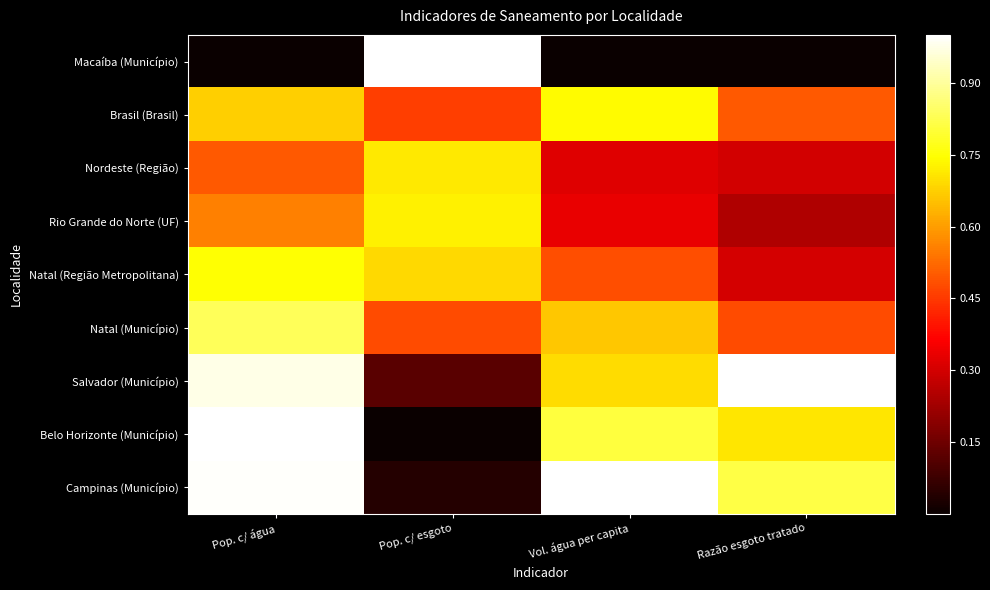

Reading right to left, what are all the values shown in this chart?

Macaíba (Município): Razão esgoto tratado=0.0	Vol. água per capita=0.0	Pop. c/ esgoto=1.0	Pop. c/ água=0.0
Brasil (Brasil): Razão esgoto tratado=0.5	Vol. água per capita=0.7	Pop. c/ esgoto=0.5	Pop. c/ água=0.7
Nordeste (Região): Razão esgoto tratado=0.3	Vol. água per capita=0.3	Pop. c/ esgoto=0.7	Pop. c/ água=0.5
Rio Grande do Norte (UF): Razão esgoto tratado=0.2	Vol. água per capita=0.3	Pop. c/ esgoto=0.7	Pop. c/ água=0.6
Natal (Região Metropolitana): Razão esgoto tratado=0.3	Vol. água per capita=0.5	Pop. c/ esgoto=0.7	Pop. c/ água=0.7
Natal (Município): Razão esgoto tratado=0.5	Vol. água per capita=0.7	Pop. c/ esgoto=0.5	Pop. c/ água=0.8
Salvador (Município): Razão esgoto tratado=1.0	Vol. água per capita=0.7	Pop. c/ esgoto=0.1	Pop. c/ água=1.0
Belo Horizonte (Município): Razão esgoto tratado=0.7	Vol. água per capita=0.8	Pop. c/ esgoto=0.0	Pop. c/ água=1.0
Campinas (Município): Razão esgoto tratado=0.8	Vol. água per capita=1.0	Pop. c/ esgoto=0.0	Pop. c/ água=1.0